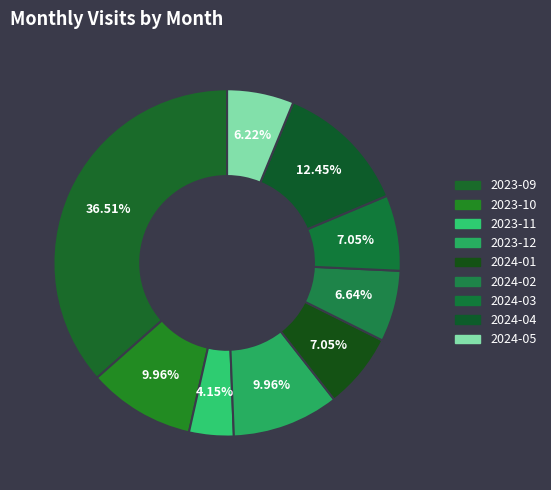

How many segments does this pie chart have?

9